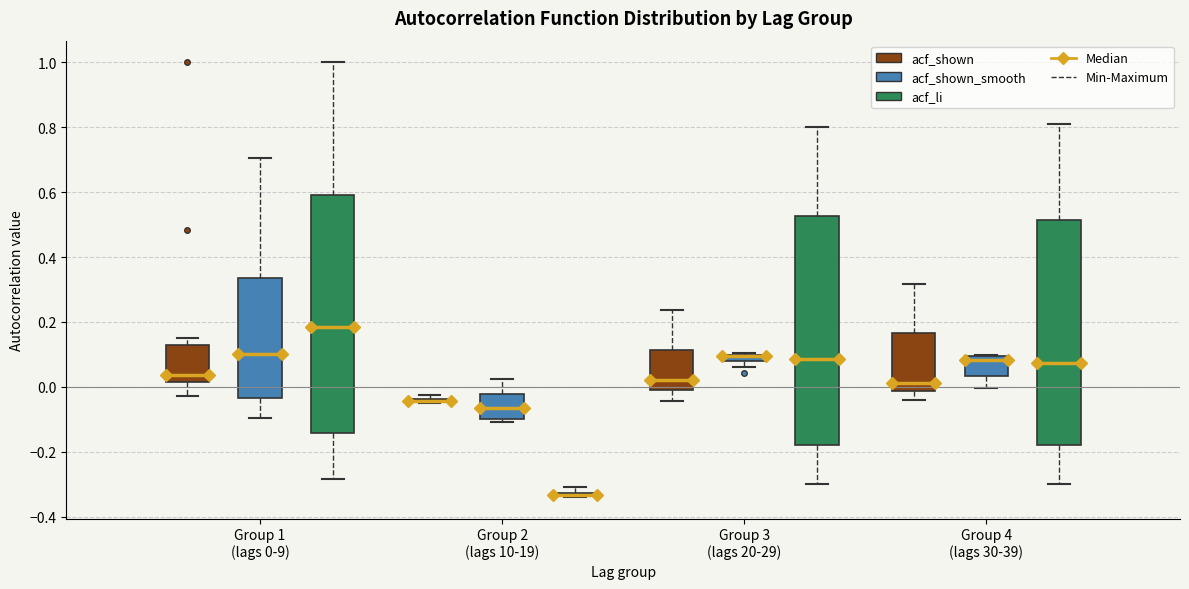

Where does the upper whisker of the box for Group 3 (lags 20-29) (acf_li) end on the y-axis? The values are not printed on the chart, so give them approximately, as read against the axis.

0.80